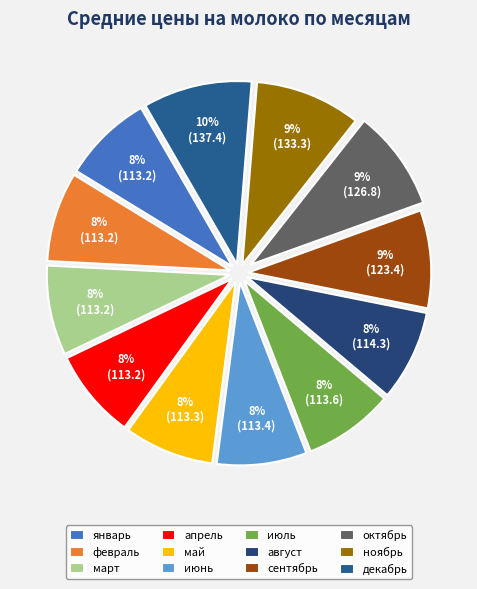

Count the number of slices in the pie.

12